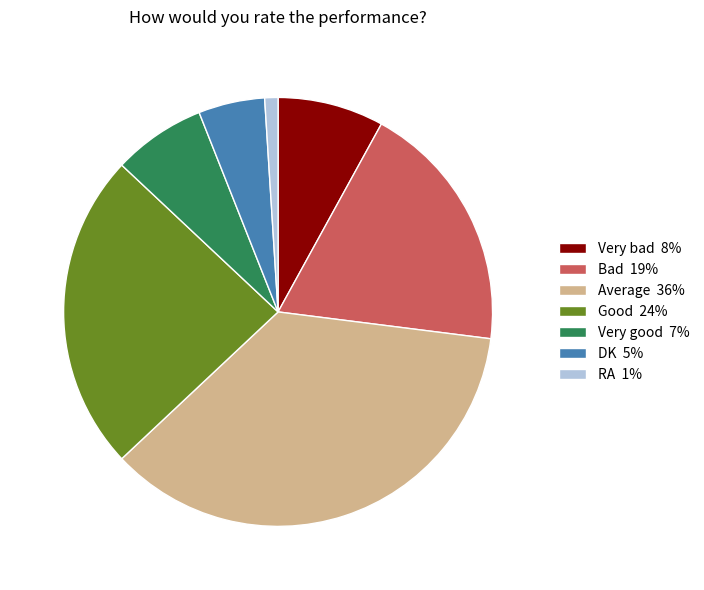

Count the number of slices in the pie.

7